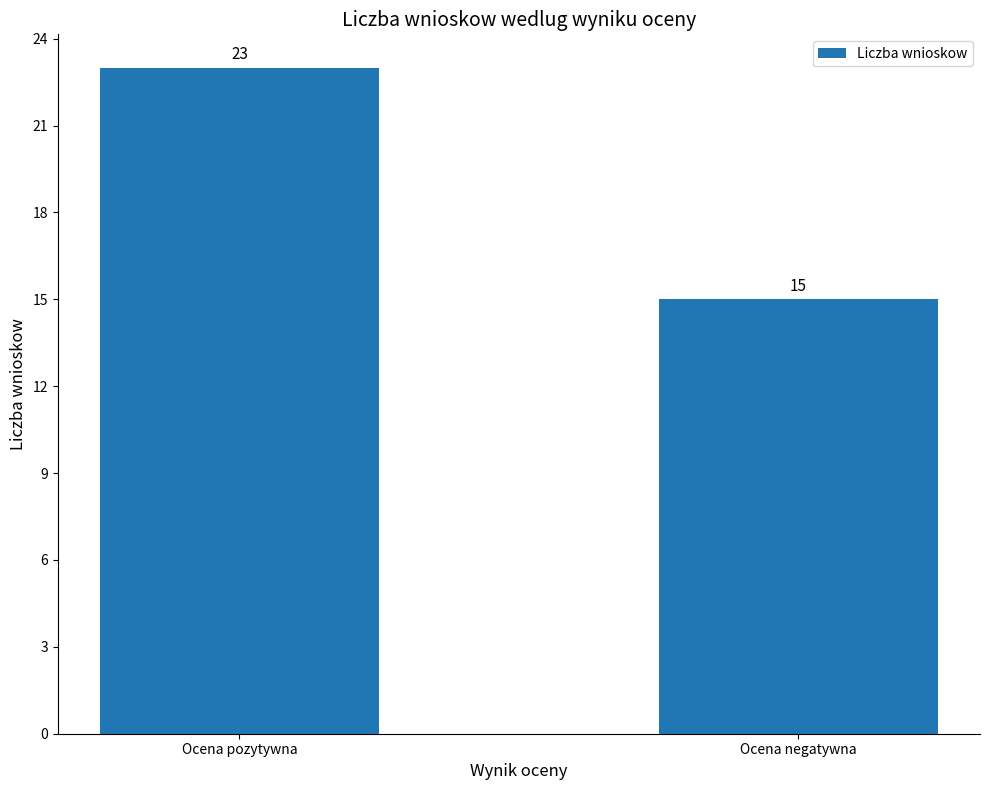

Between Ocena negatywna and Ocena pozytywna, which is larger?

Ocena pozytywna